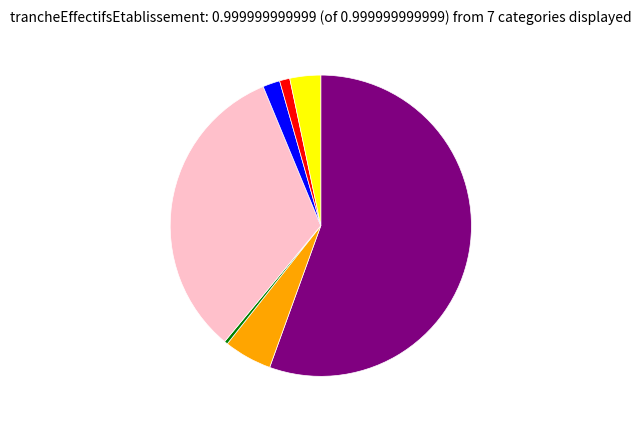

Does any single category account for the majority?

Yes